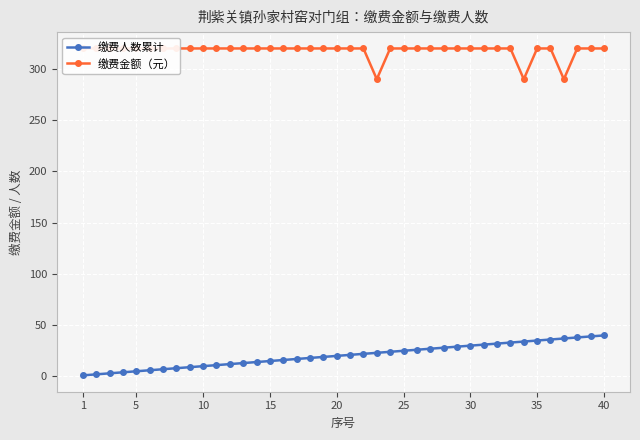

Which series has the widest spread of values?

缴费人数累计